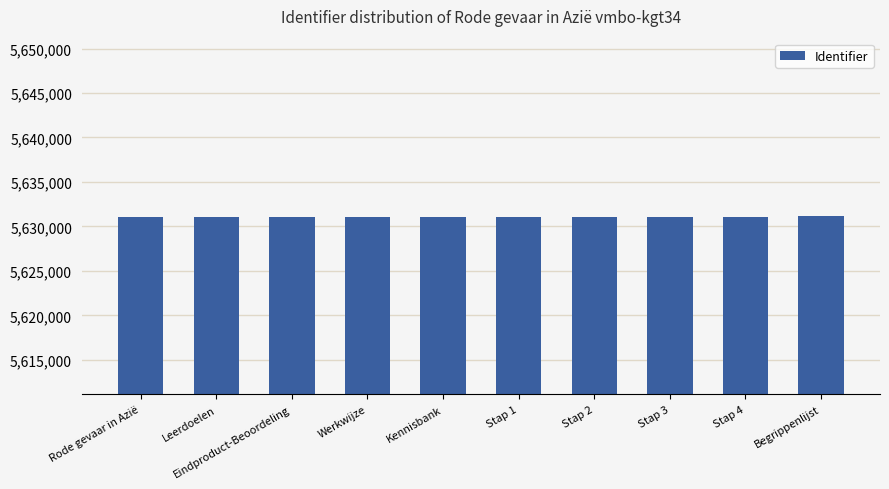

What is the value of the 9th bar from the left?

5631113